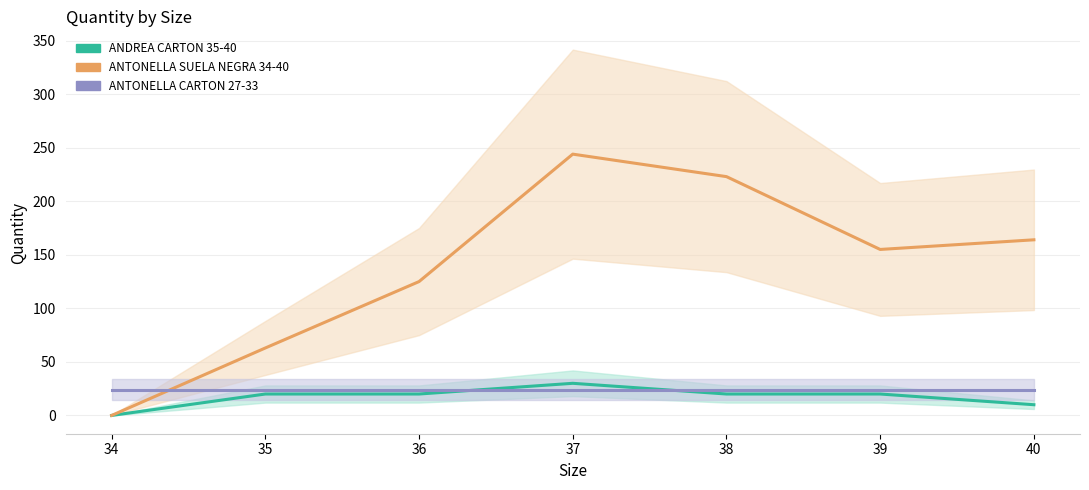

What is the sum of all ANTONELLA CARTON 27-33 values?

168